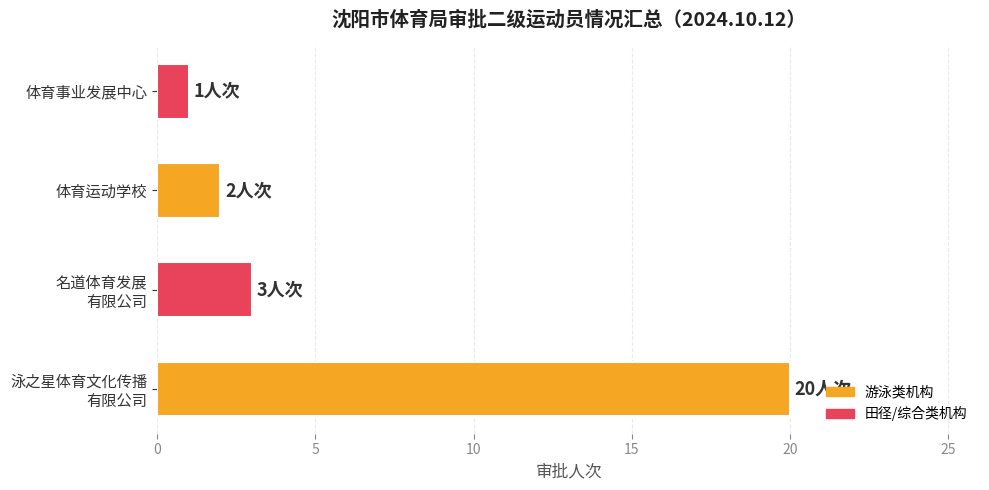

Reading top to bottom, extract all data points from this chart.

1	2	3	20